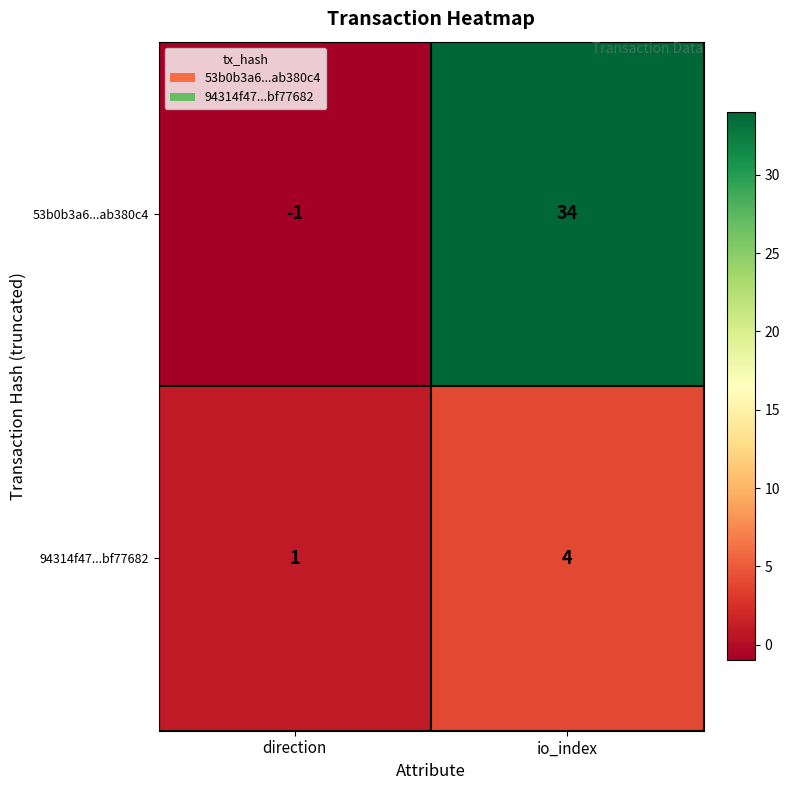

Reading right to left, list all the values displayed in this chart.

53b0b3a6...ab380c4: io_index=34	direction=-1
94314f47...bf77682: io_index=4	direction=1